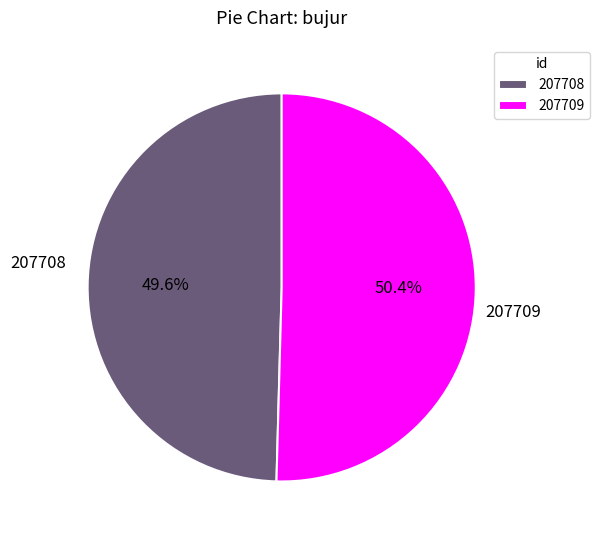

Which has a higher value, 207708 or 207709?

207709